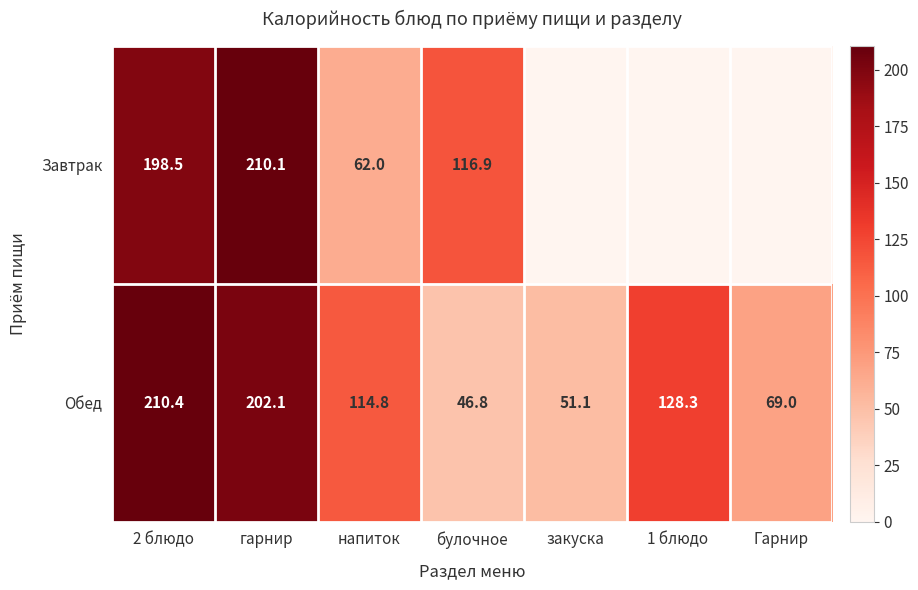

Is it true that Обед equals 69.0 at Гарнир?

True